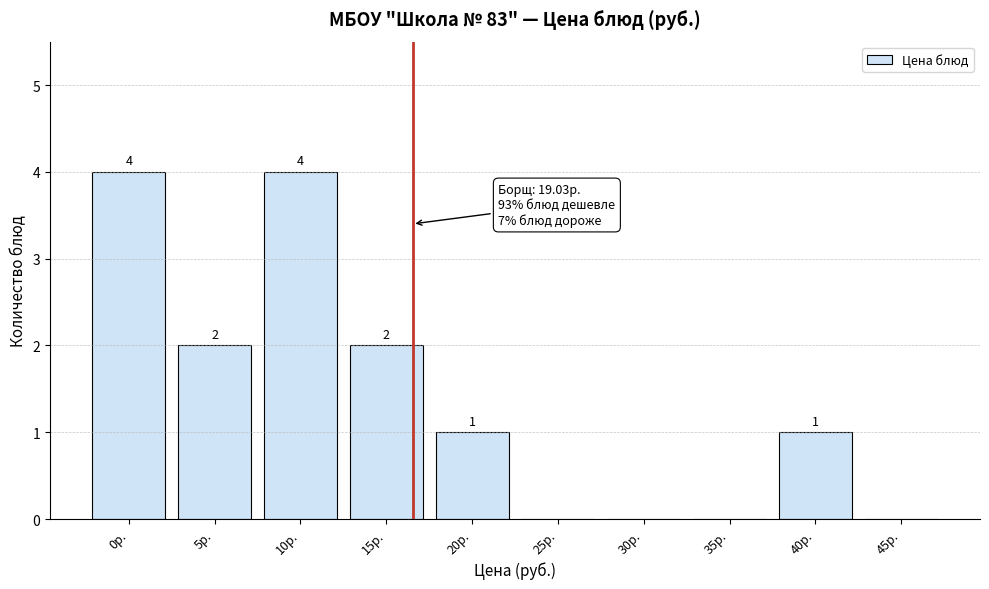

Reading left to right, transcribe all the data shown in this chart.

0р.=4	5р.=2	10р.=4	15р.=2	20р.=1	25р.=0	30р.=0	35р.=0	40р.=1	45р.=0